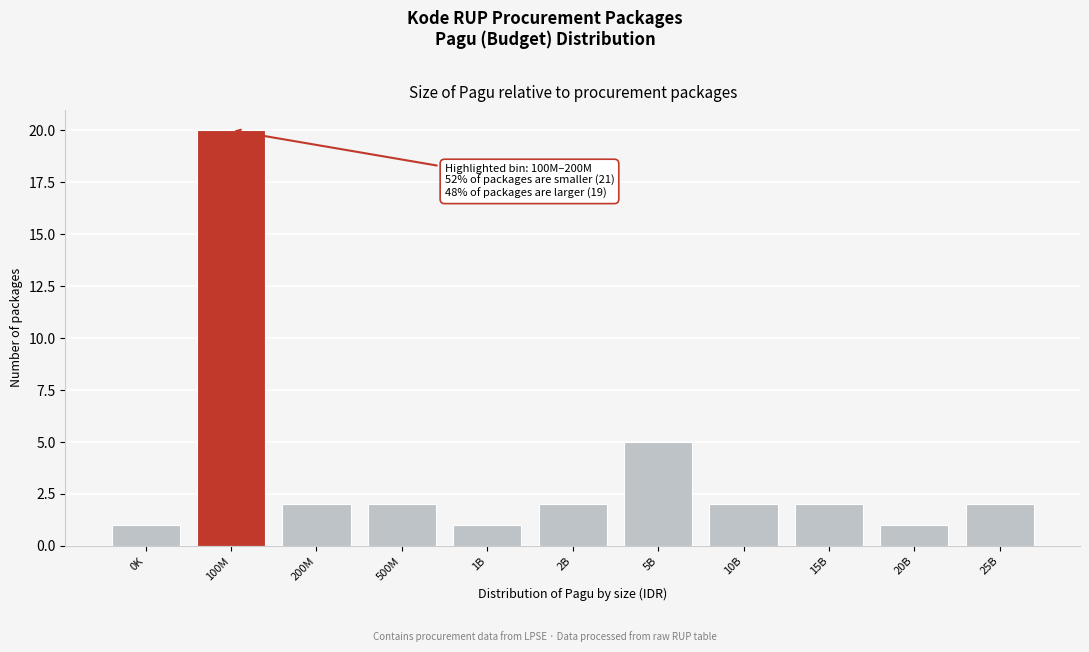

Reading left to right, list all the values displayed in this chart.

0K=1	100M=20	200M=2	500M=2	1B=1	2B=2	5B=5	10B=2	15B=2	20B=1	25B=2